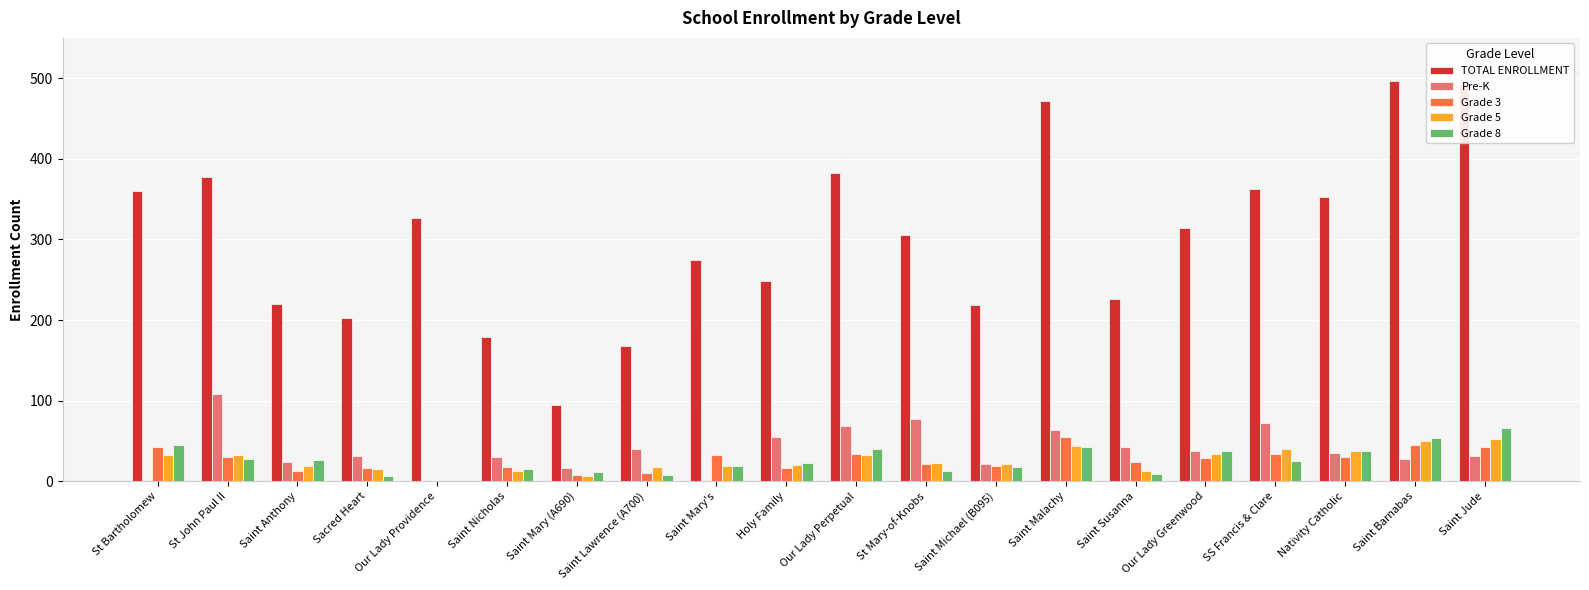

Is it true that Grade 3 equals 17 at Sacred Heart?

True